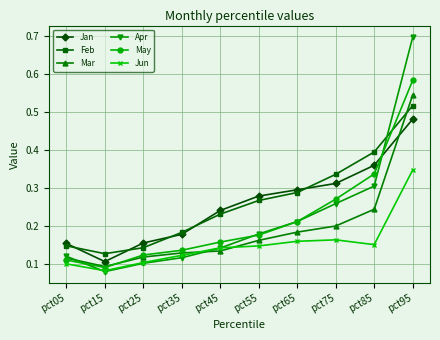

True or false: Jun has more than 2 interior local peaks.

False